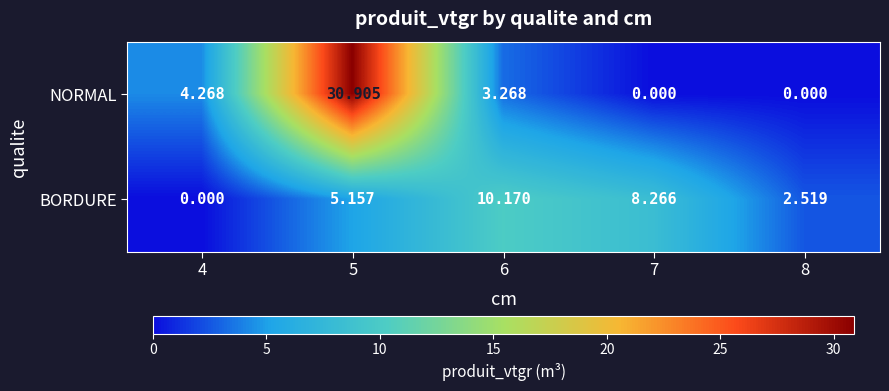

At how many categories does at least one series exceed 28?

1